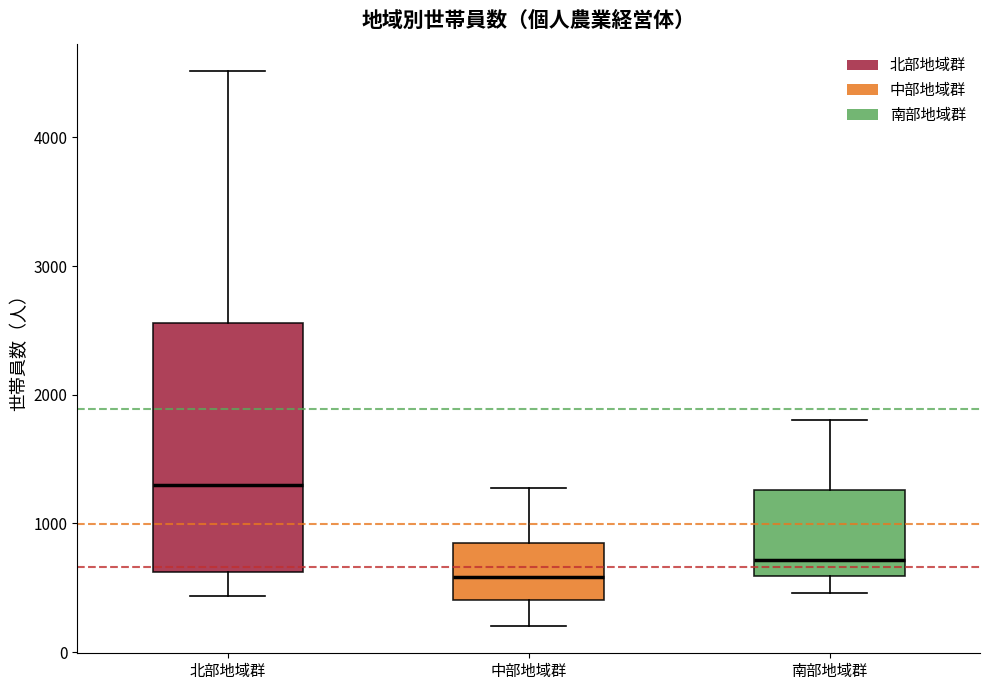

Which box has the lowest median line?

中部地域群